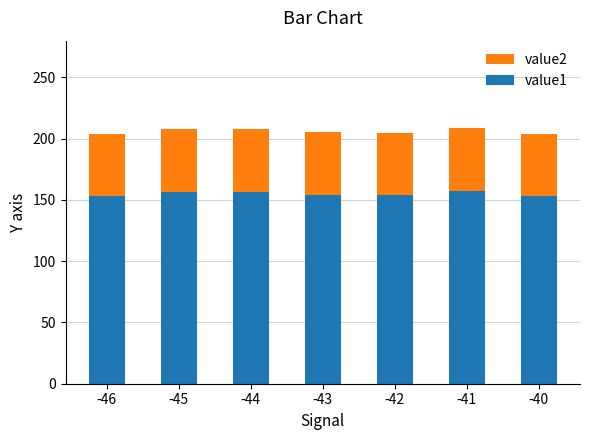

What is the lowest value of the value1 series?

153.1